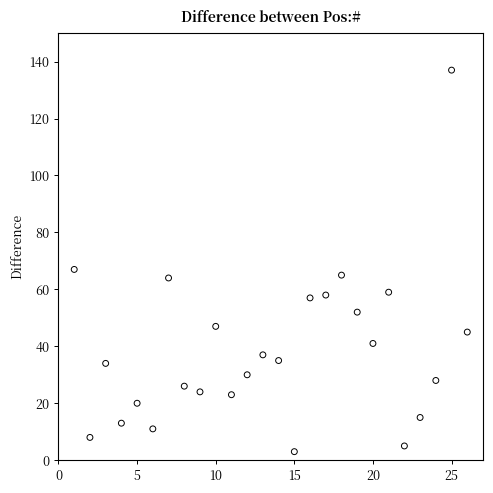

What Y value in the scatter plot is closest to 70?

67